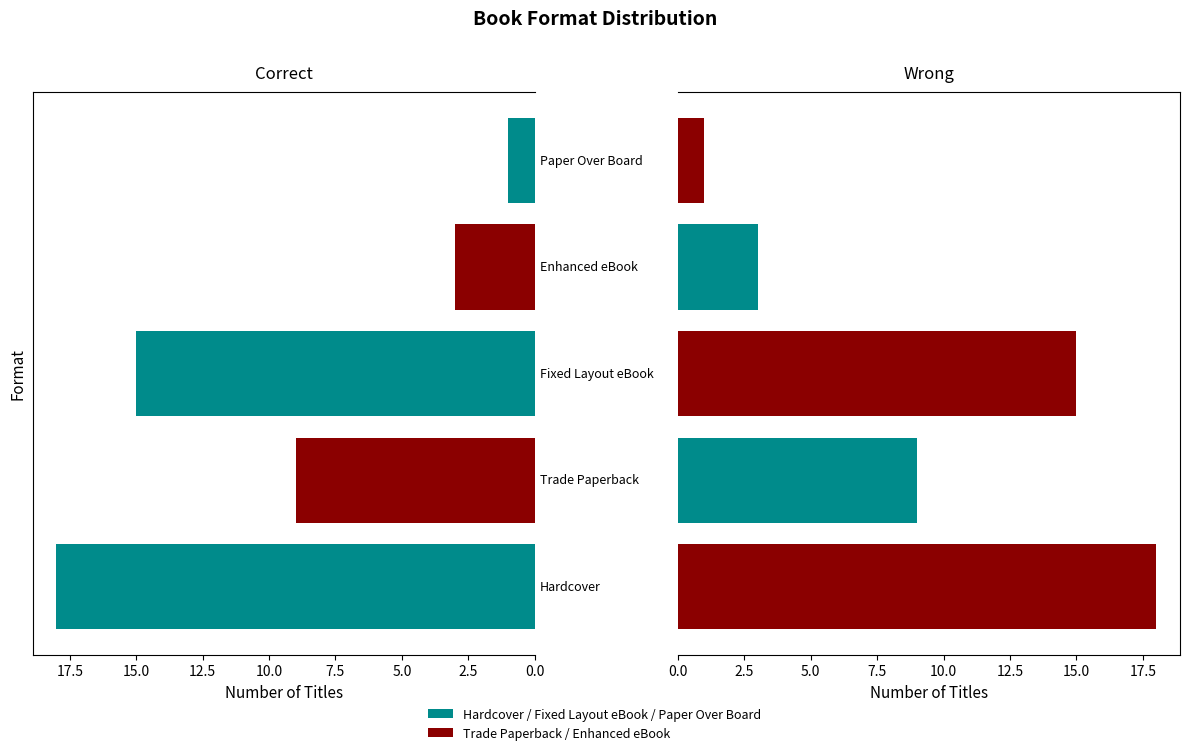

The value of Left at 5.0 is 8. True or false?

False